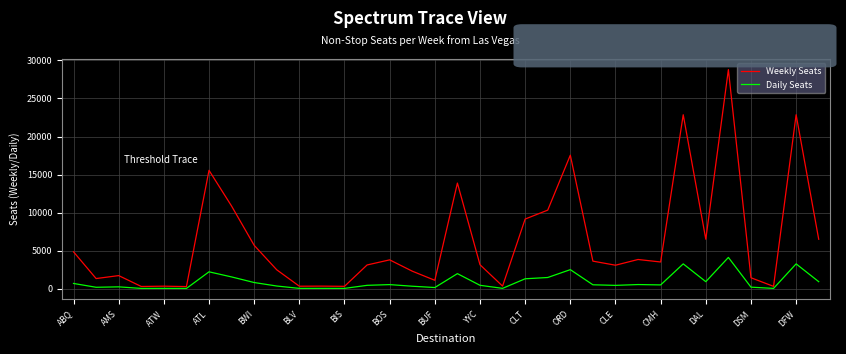

Does the chart display data point markers on the line(s)?

No